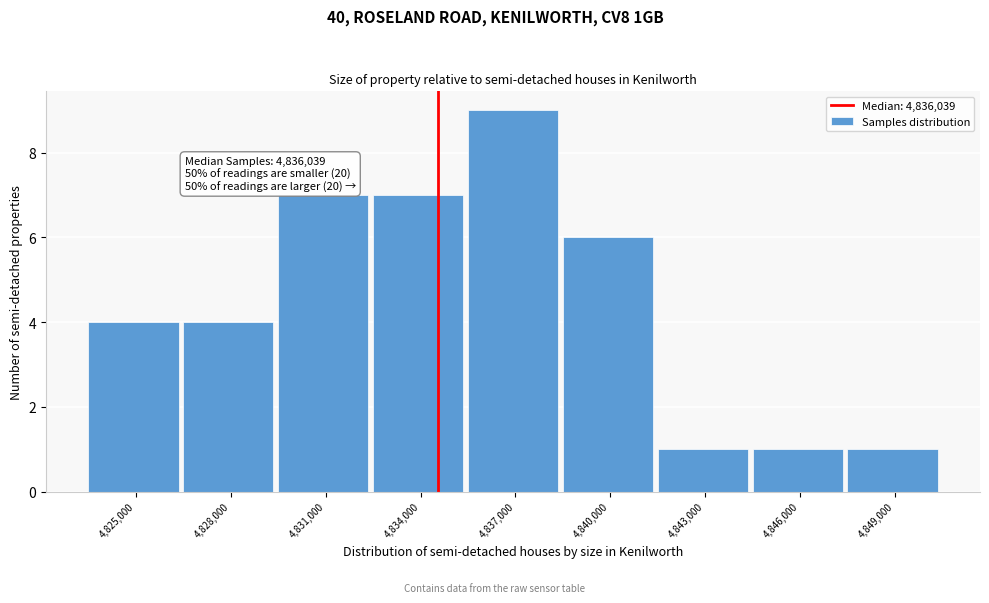

Reading left to right, extract all data points from this chart.

4,825,000=4	4,828,000=4	4,831,000=7	4,834,000=7	4,837,000=9	4,840,000=6	4,843,000=1	4,846,000=1	4,849,000=1